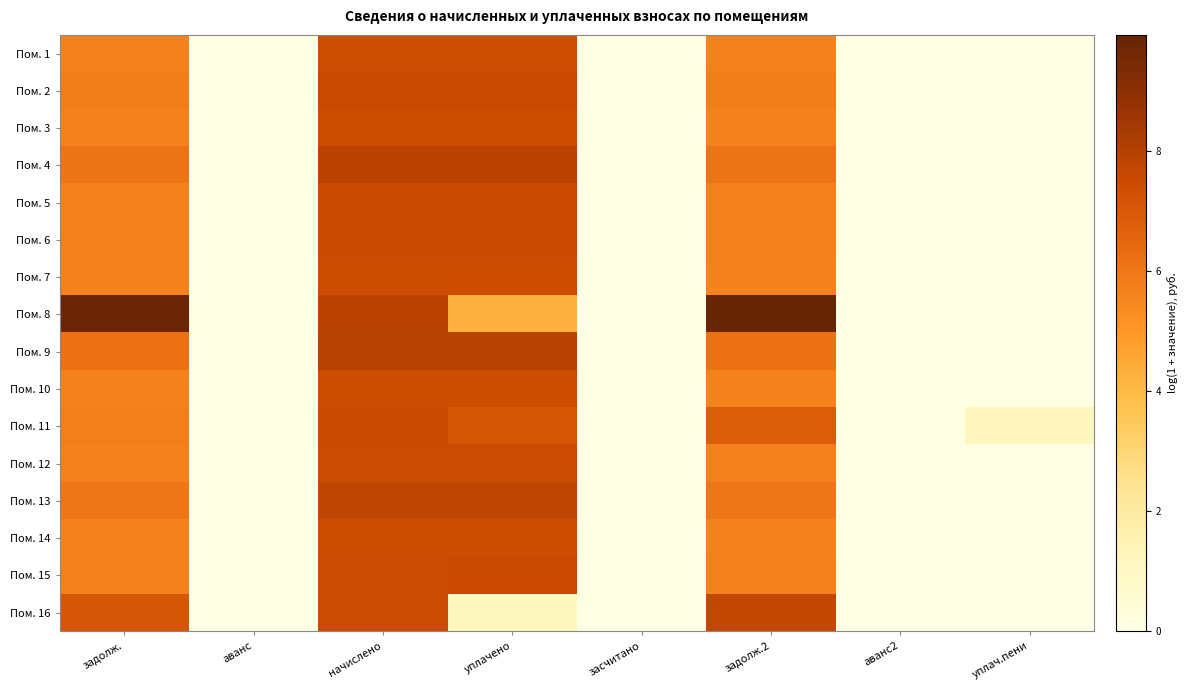

Reading left to right, extract all data points from this chart.

Пом. 1: задолж.=5.6	аванс=0.0	начислено=7.4	уплачено=7.4	засчитано=0.0	задолж.2=5.6	аванс2=0.0	уплач.пени=0.0
Пом. 2: задолж.=5.8	аванс=0.0	начислено=7.6	уплачено=7.6	засчитано=0.0	задолж.2=5.8	аванс2=0.0	уплач.пени=0.0
Пом. 3: задолж.=5.6	аванс=0.0	начислено=7.4	уплачено=7.4	засчитано=0.0	задолж.2=5.6	аванс2=0.0	уплач.пени=0.0
Пом. 4: задолж.=6.1	аванс=0.0	начислено=7.9	уплачено=7.9	засчитано=0.0	задолж.2=6.1	аванс2=0.0	уплач.пени=0.0
Пом. 5: задолж.=5.7	аванс=0.0	начислено=7.5	уплачено=7.5	засчитано=0.0	задолж.2=5.7	аванс2=0.0	уплач.пени=0.0
Пом. 6: задолж.=5.7	аванс=0.0	начислено=7.5	уплачено=7.5	засчитано=0.0	задолж.2=5.7	аванс2=0.0	уплач.пени=0.0
Пом. 7: задолж.=5.6	аванс=0.0	начислено=7.4	уплачено=7.4	засчитано=0.0	задолж.2=5.6	аванс2=0.0	уплач.пени=0.0
Пом. 8: задолж.=9.9	аванс=0.0	начислено=7.9	уплачено=4.2	засчитано=0.0	задолж.2=9.9	аванс2=0.0	уплач.пени=0.0
Пом. 9: задолж.=6.1	аванс=0.0	начислено=7.9	уплачено=7.9	засчитано=0.0	задолж.2=6.1	аванс2=0.0	уплач.пени=0.0
Пом. 10: задолж.=5.6	аванс=0.0	начислено=7.4	уплачено=7.4	засчитано=0.0	задолж.2=5.6	аванс2=0.0	уплач.пени=0.0
Пом. 11: задолж.=5.7	аванс=0.0	начислено=7.5	уплачено=7.1	засчитано=0.0	задолж.2=6.8	аванс2=0.0	уплач.пени=1.2
Пом. 12: задолж.=5.7	аванс=0.0	начислено=7.5	уплачено=7.5	засчитано=0.0	задолж.2=5.7	аванс2=0.0	уплач.пени=0.0
Пом. 13: задолж.=6.0	аванс=0.0	начислено=7.8	уплачено=7.8	засчитано=0.0	задолж.2=6.0	аванс2=0.0	уплач.пени=0.0
Пом. 14: задолж.=5.7	аванс=0.0	начислено=7.4	уплачено=7.4	засчитано=0.0	задолж.2=5.7	аванс2=0.0	уплач.пени=0.0
Пом. 15: задолж.=5.7	аванс=0.0	начислено=7.5	уплачено=7.5	засчитано=0.0	задолж.2=5.7	аванс2=0.0	уплач.пени=0.0
Пом. 16: задолж.=7.1	аванс=0.0	начислено=7.5	уплачено=1.1	засчитано=0.0	задолж.2=7.7	аванс2=0.0	уплач.пени=0.0